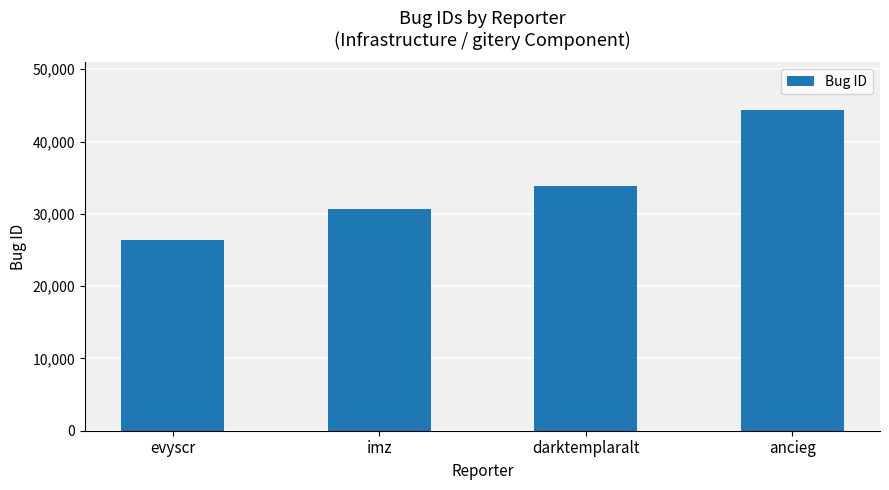

Which category has the lowest value across all series?

evyscr